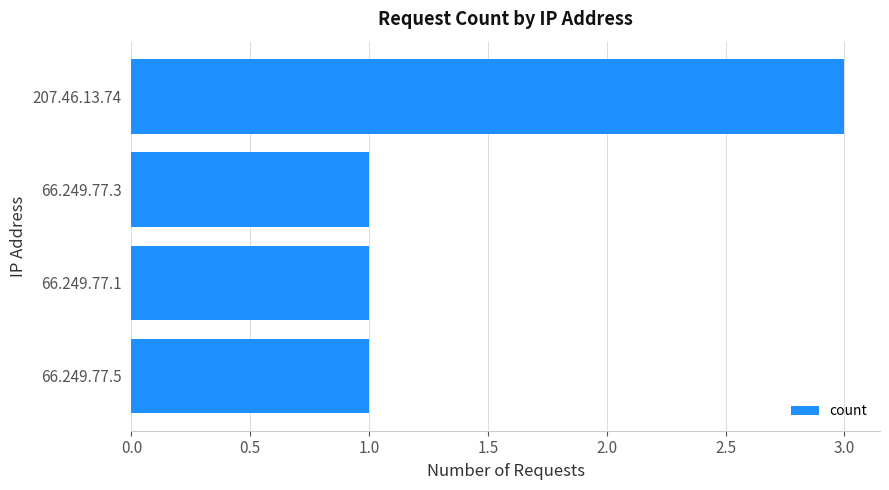

Which category has the highest value across all series?

207.46.13.74